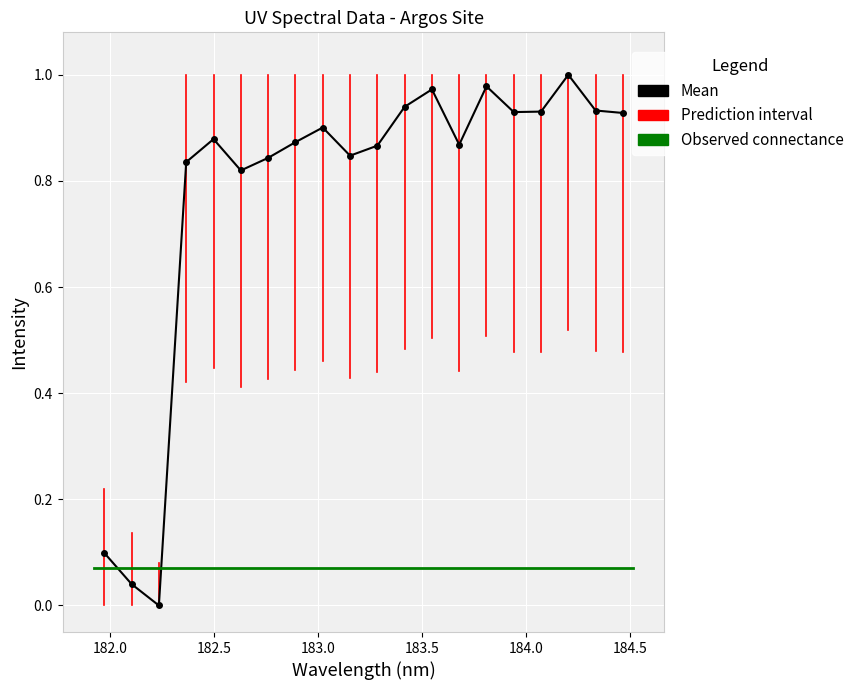

What is the value of the 7th point from the left?

0.8